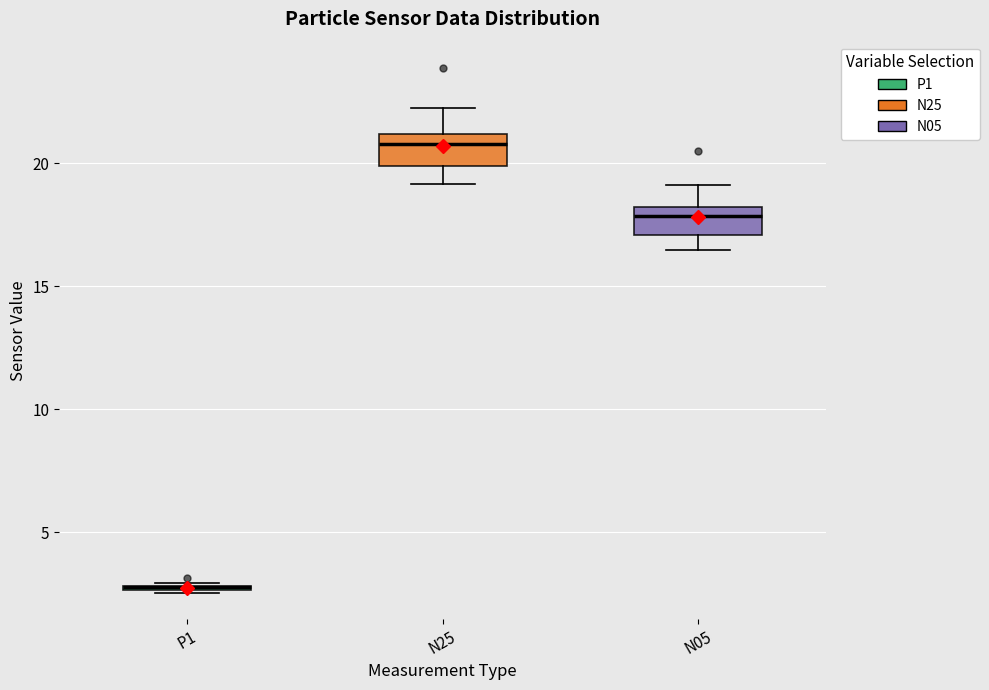

Where is the lower edge of the box for P1 on the y-axis? The values are not printed on the chart, so give them approximately, as read against the axis.

2.5